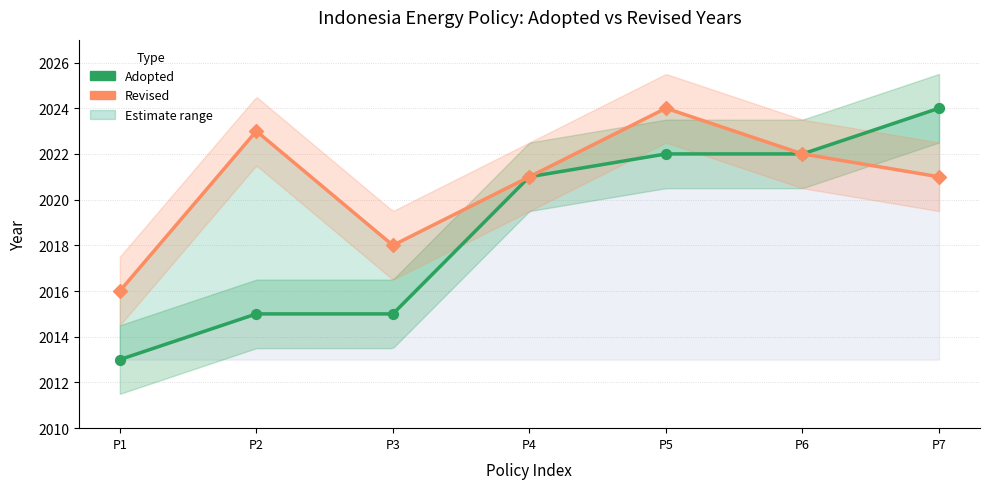

Between P6 and P1, which is larger?

P6